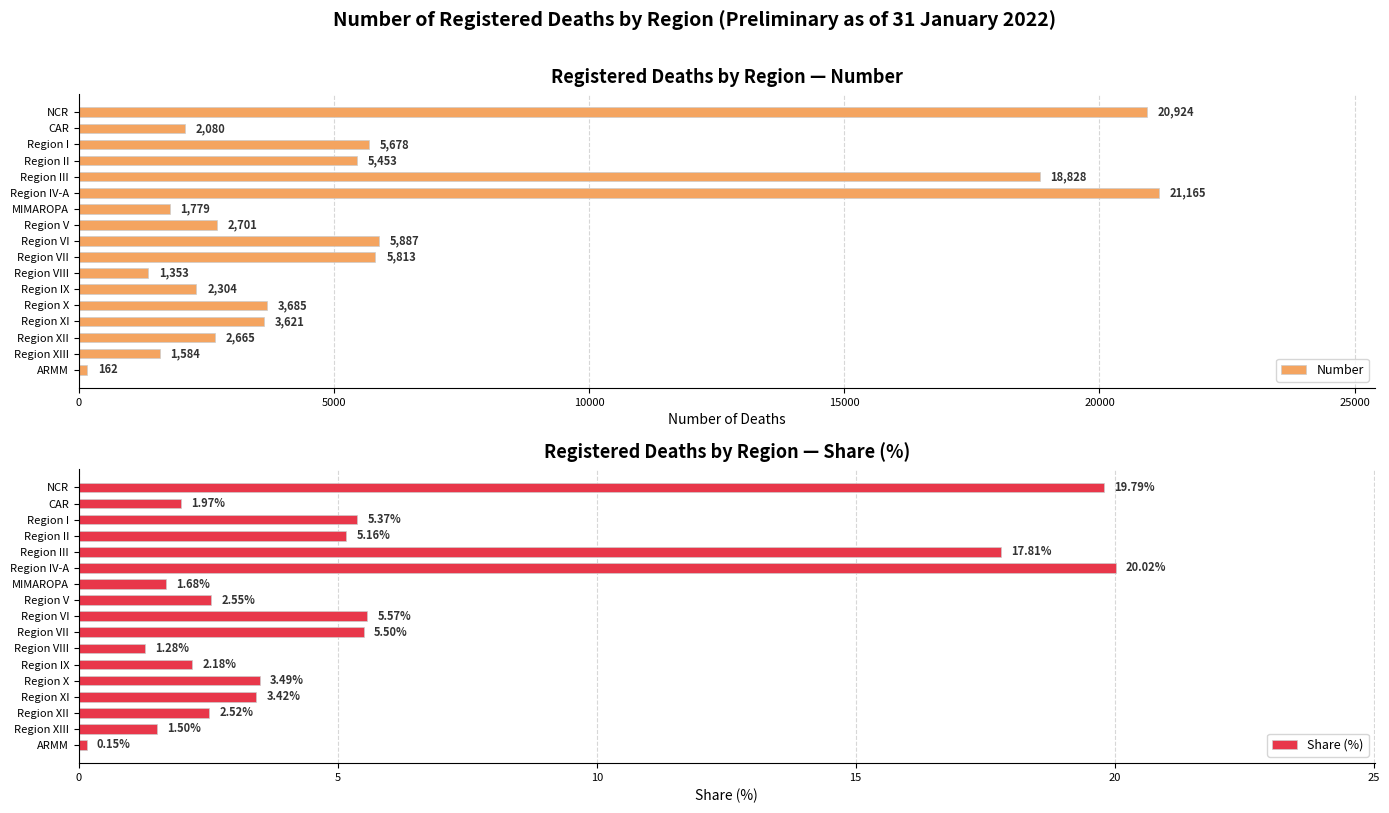

What is the sum of all Number values?

105682